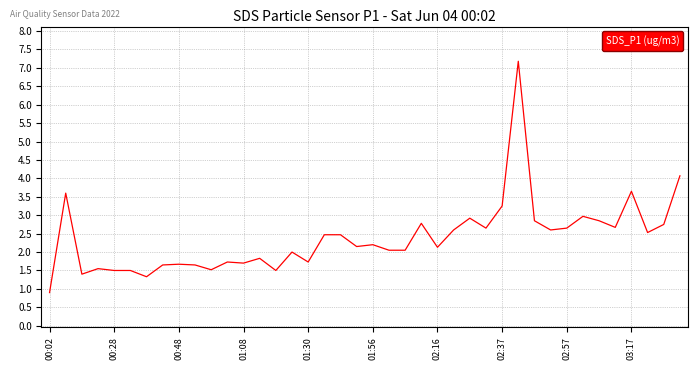

What is the difference between the maximum and minimum values?

6.3